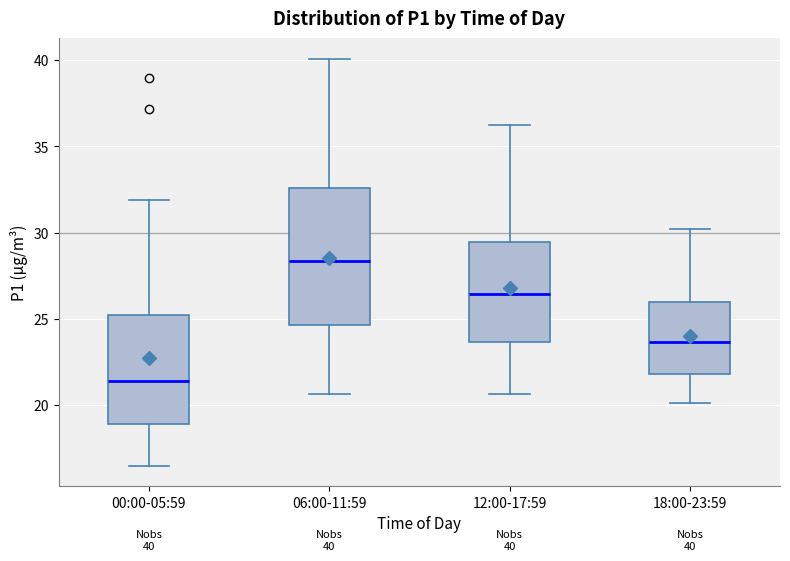

Comparing the boxes themselves (not the whiskers), which one is the tallest?

06:00-11:59